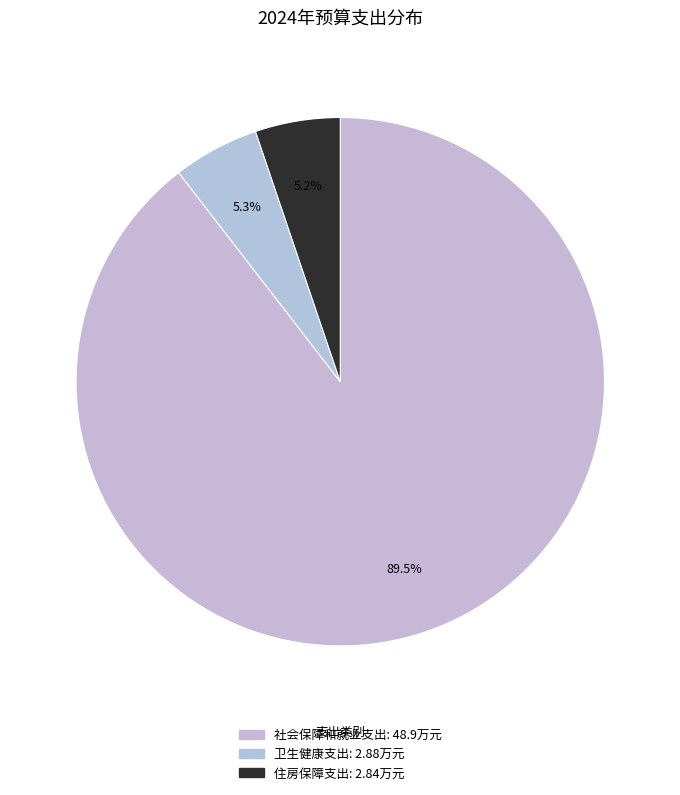

To the nearest percent, what is the difference between the largest and smallest slice percentages?

84%